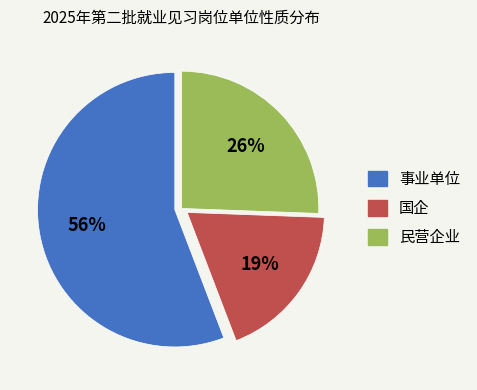

Is there any slice that represents more than half of the pie?

Yes